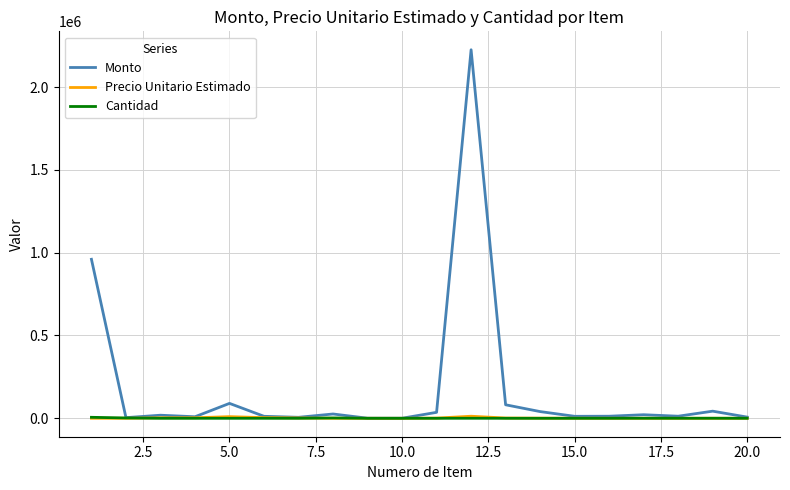

Which series has the largest total across all categories?

Monto